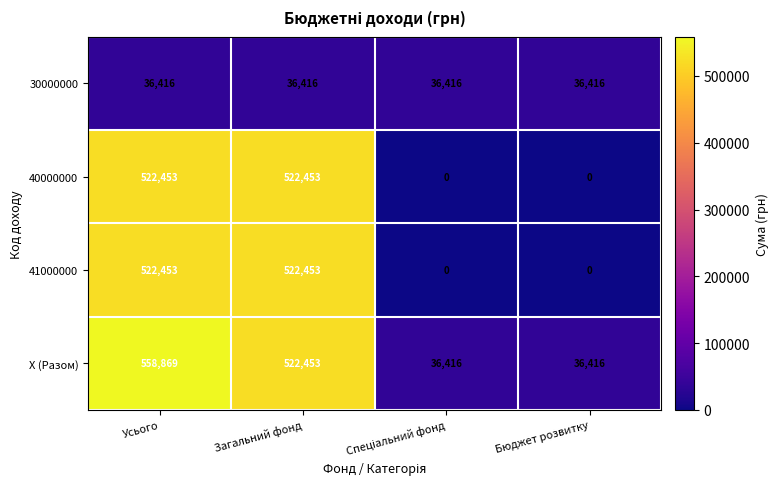

What is the maximum value for 41000000?

522453